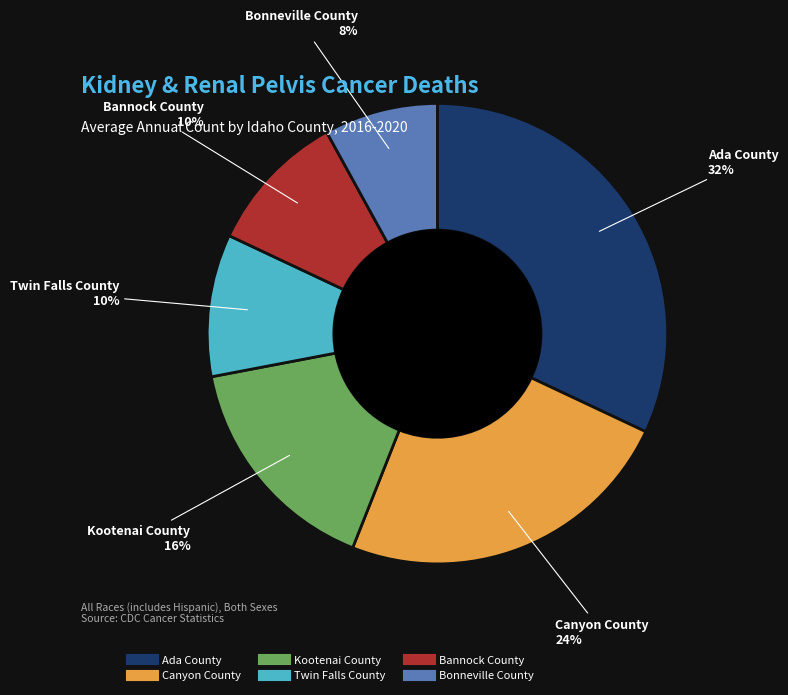

Do Bonneville County and Bannock County together represent more than half of the pie?

No